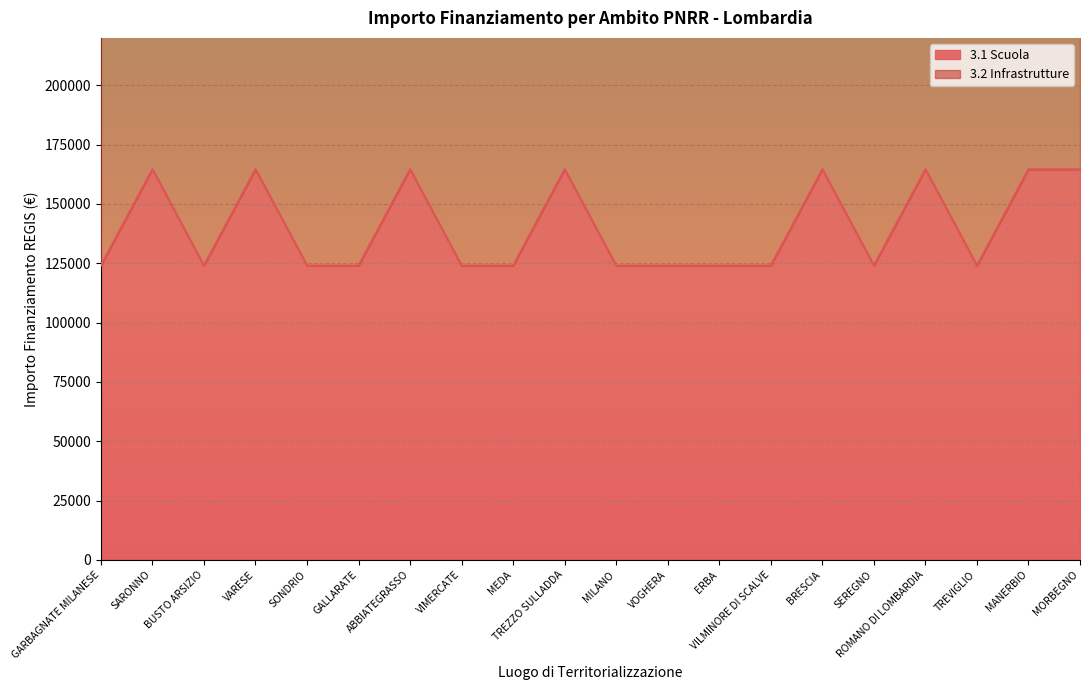

Is it true that 3.1 Scuola equals 53653.3 at ROMANO DI LOMBARDIA?

False